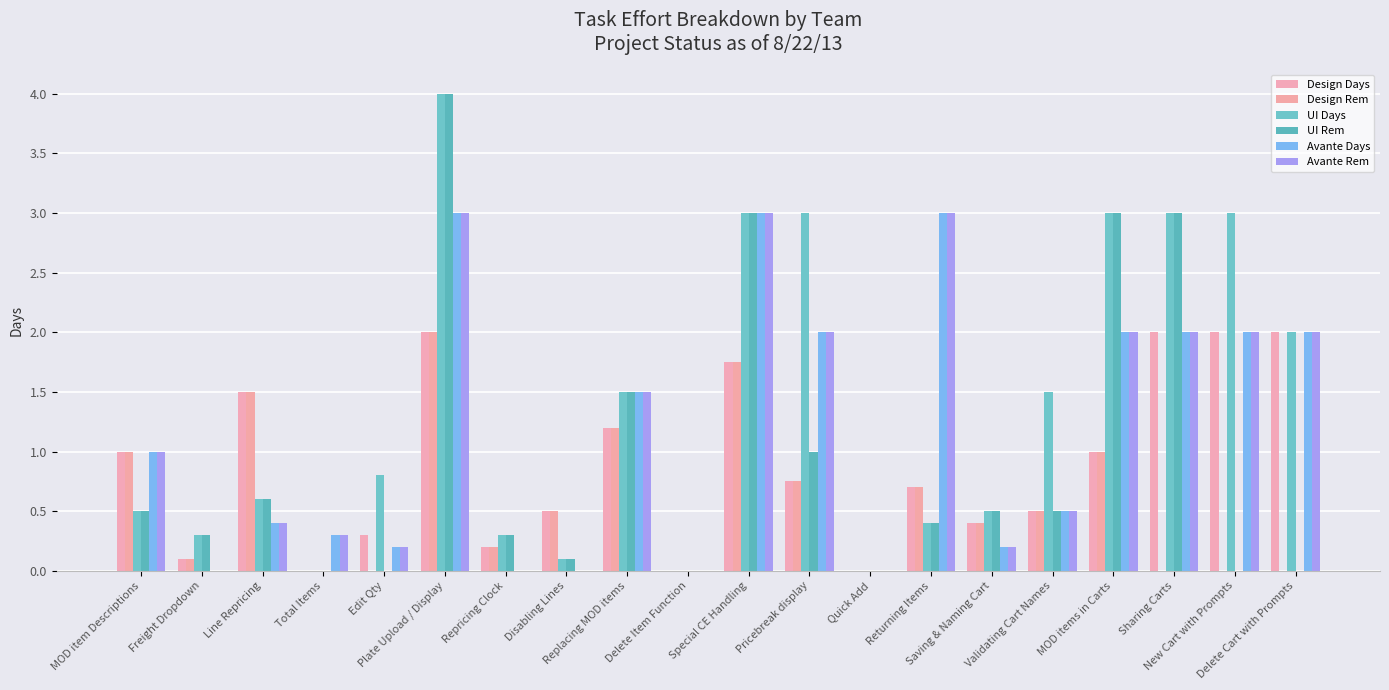

How many groups of bars are there?

20